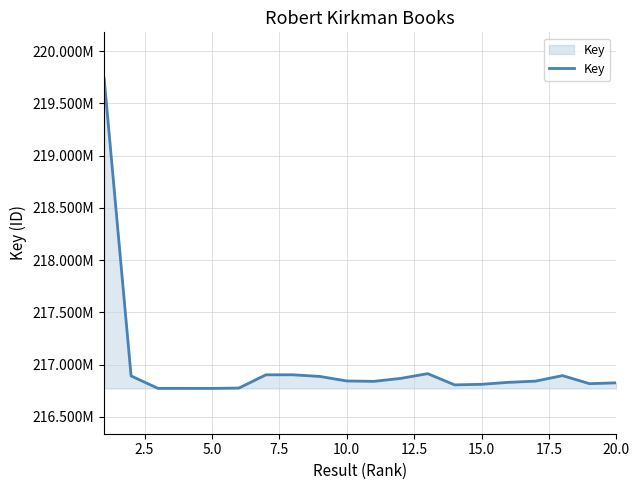

Does the chart display data point markers on the line(s)?

No